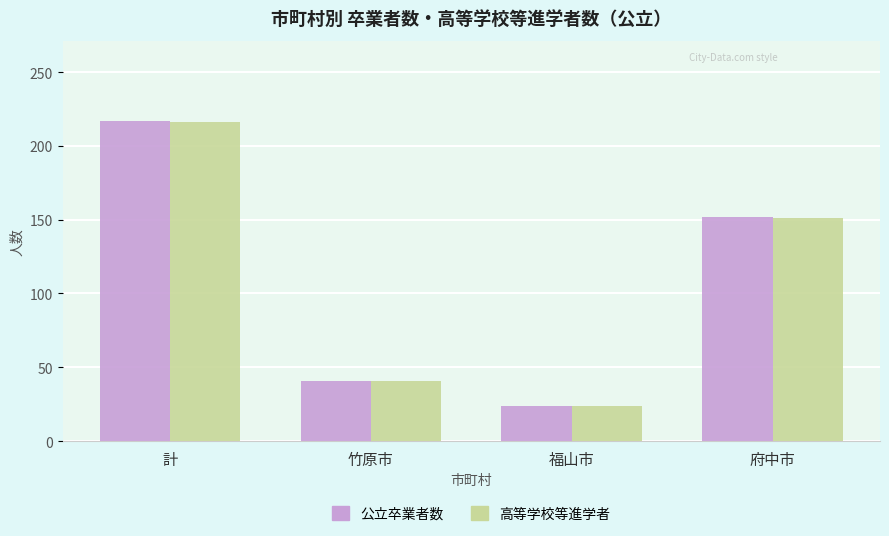

What position from the right is 府中市?

1